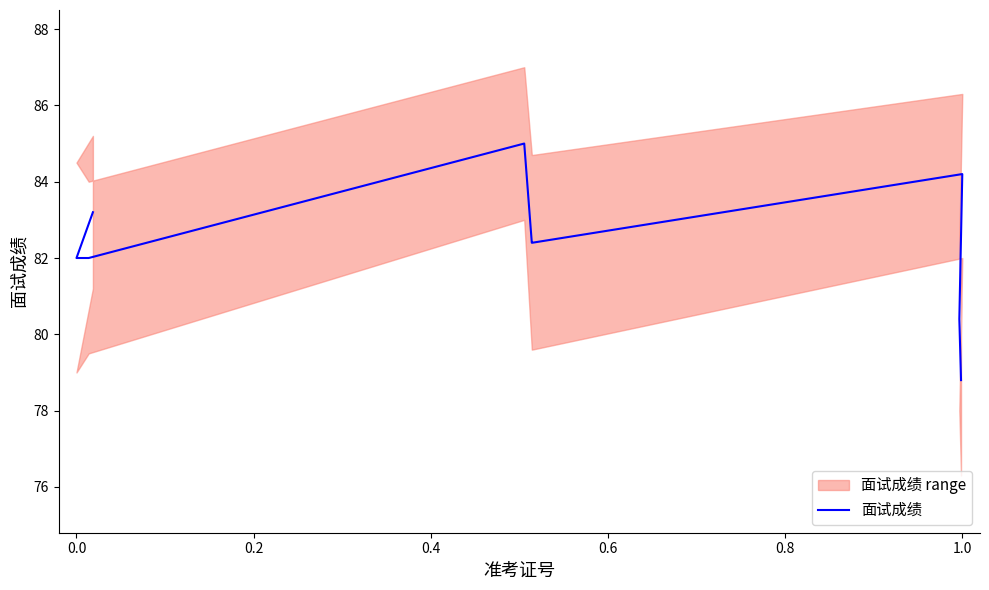

What is the difference between the second highest and second lowest values?

3.8